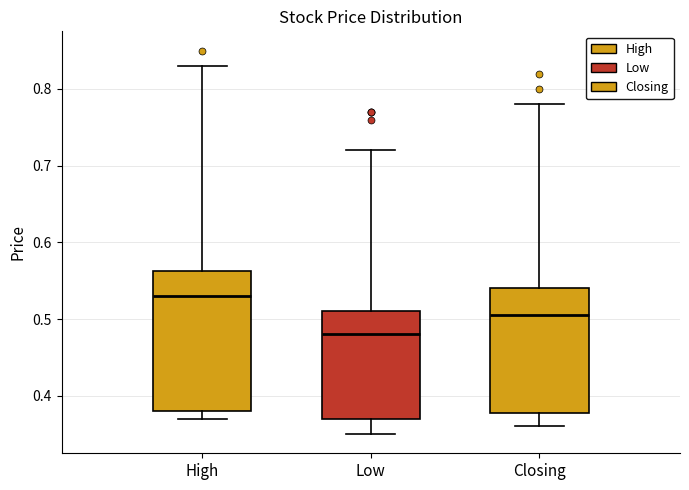

Reading left to right, transcribe this box plot: for each box, give where its median line is, the range the box spans, and where its two whiskers end, as read against the y-axis. The values are not printed on the chart, so give them approximately, as read against the axis.

High: median 0.53, box 0.38 to 0.56, whiskers 0.37 to 0.83
Low: median 0.48, box 0.37 to 0.51, whiskers 0.35 to 0.72
Closing: median 0.51, box 0.38 to 0.54, whiskers 0.36 to 0.78